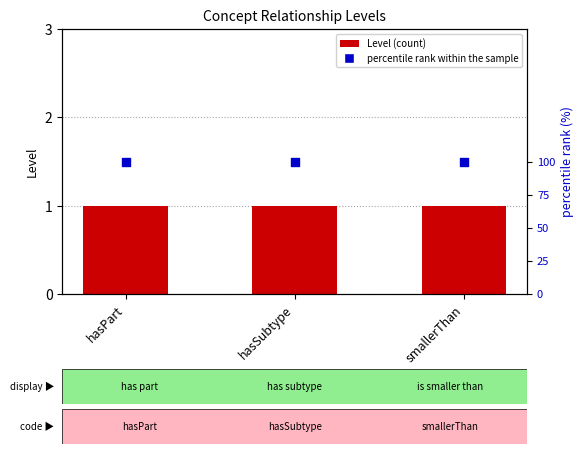

What are all the series names shown in the legend?

Level, percentile rank within the sample